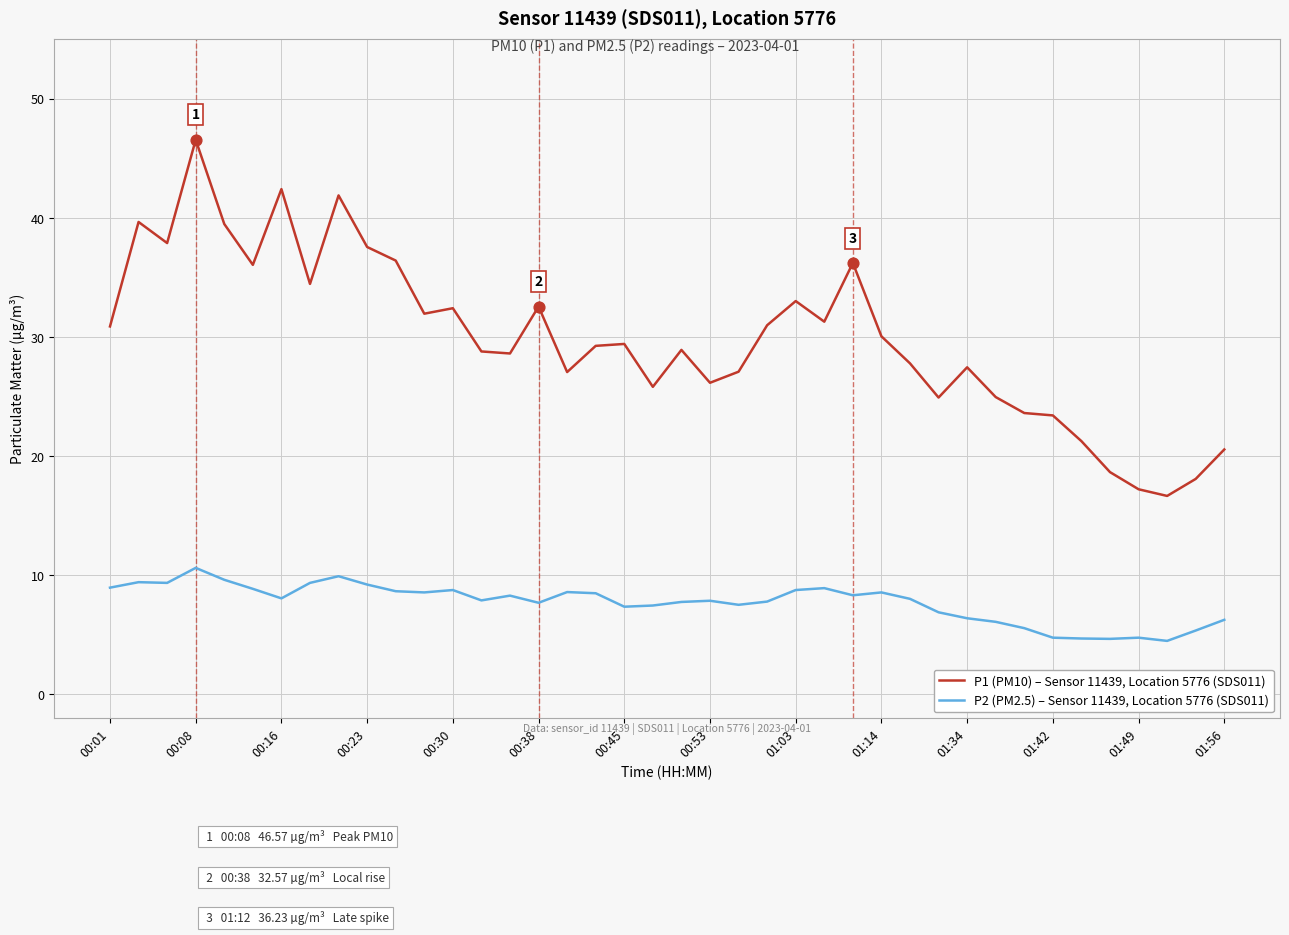

What are all the series names shown in the legend?

P1 (PM10) – Sensor 11439, Location 5776 (SDS011), P2 (PM2.5) – Sensor 11439, Location 5776 (SDS011)